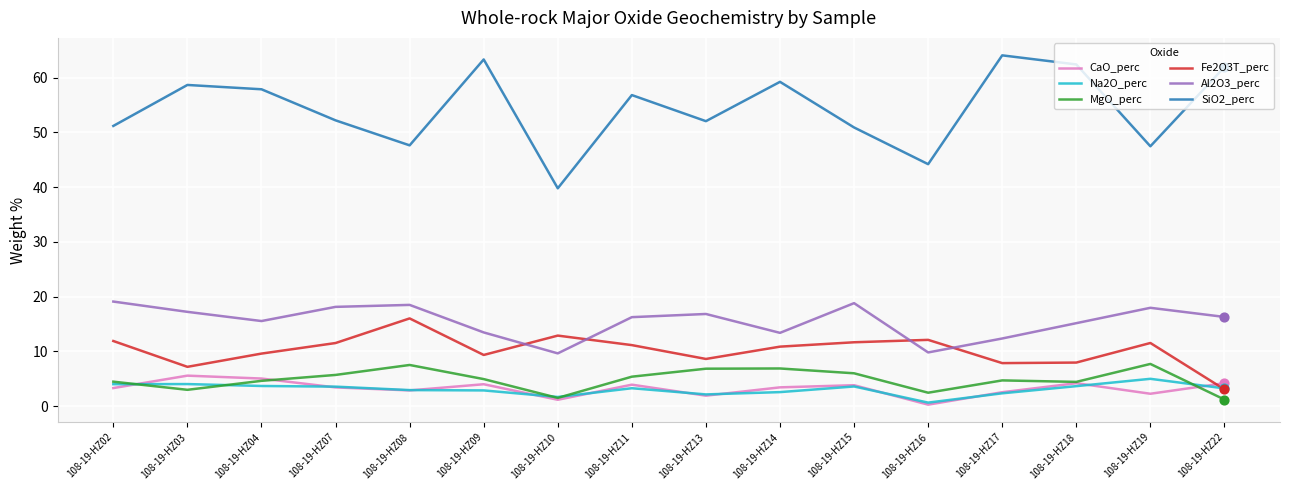

Is the value of Fe2O3T_perc at 108-19-HZ08 greater than the value of MgO_perc at 108-19-HZ19?

Yes